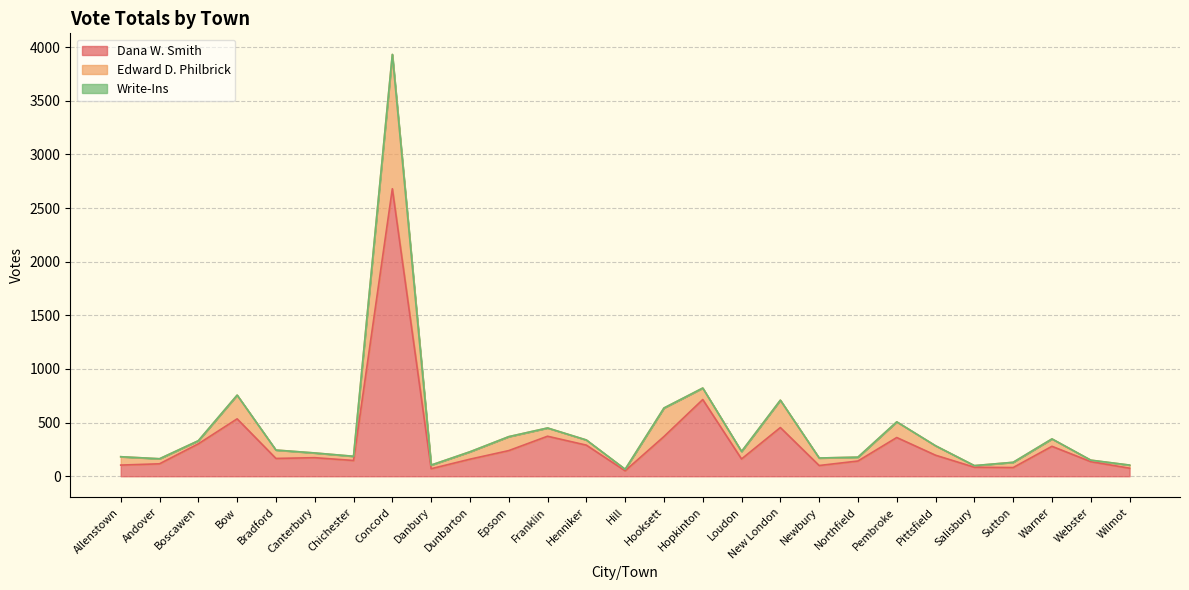

What is the highest value of the Dana W. Smith series?

2680